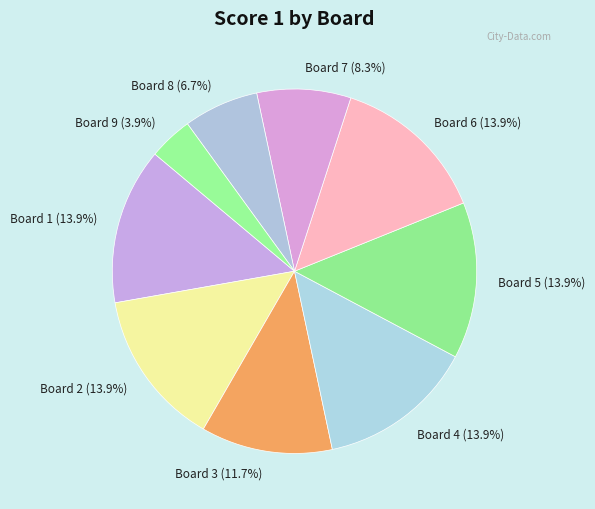

Do Board 2 and Board 8 together represent more than half of the pie?

No